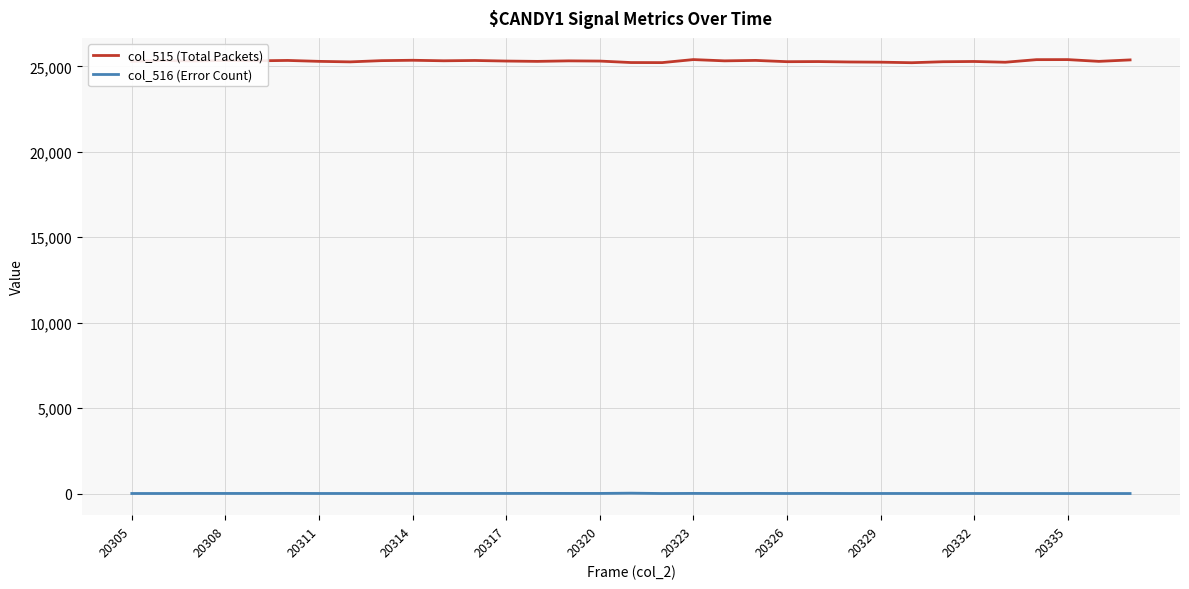

True or false: col_515 (Total Packets) and col_516 (Error Count) intersect in this chart.

False